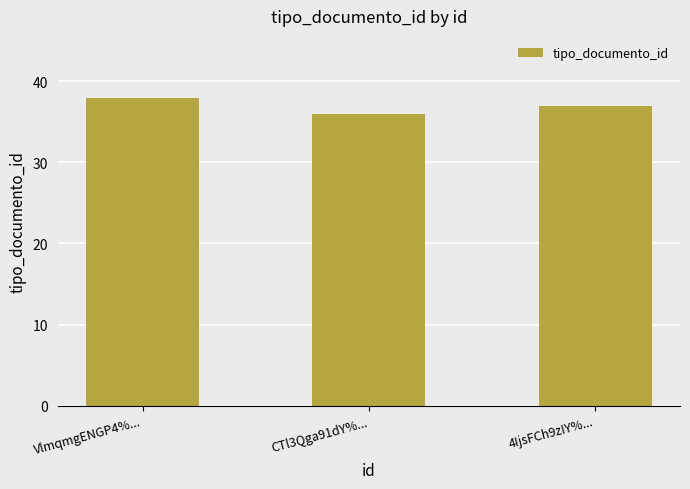

What is the minimum value shown in the chart?

36